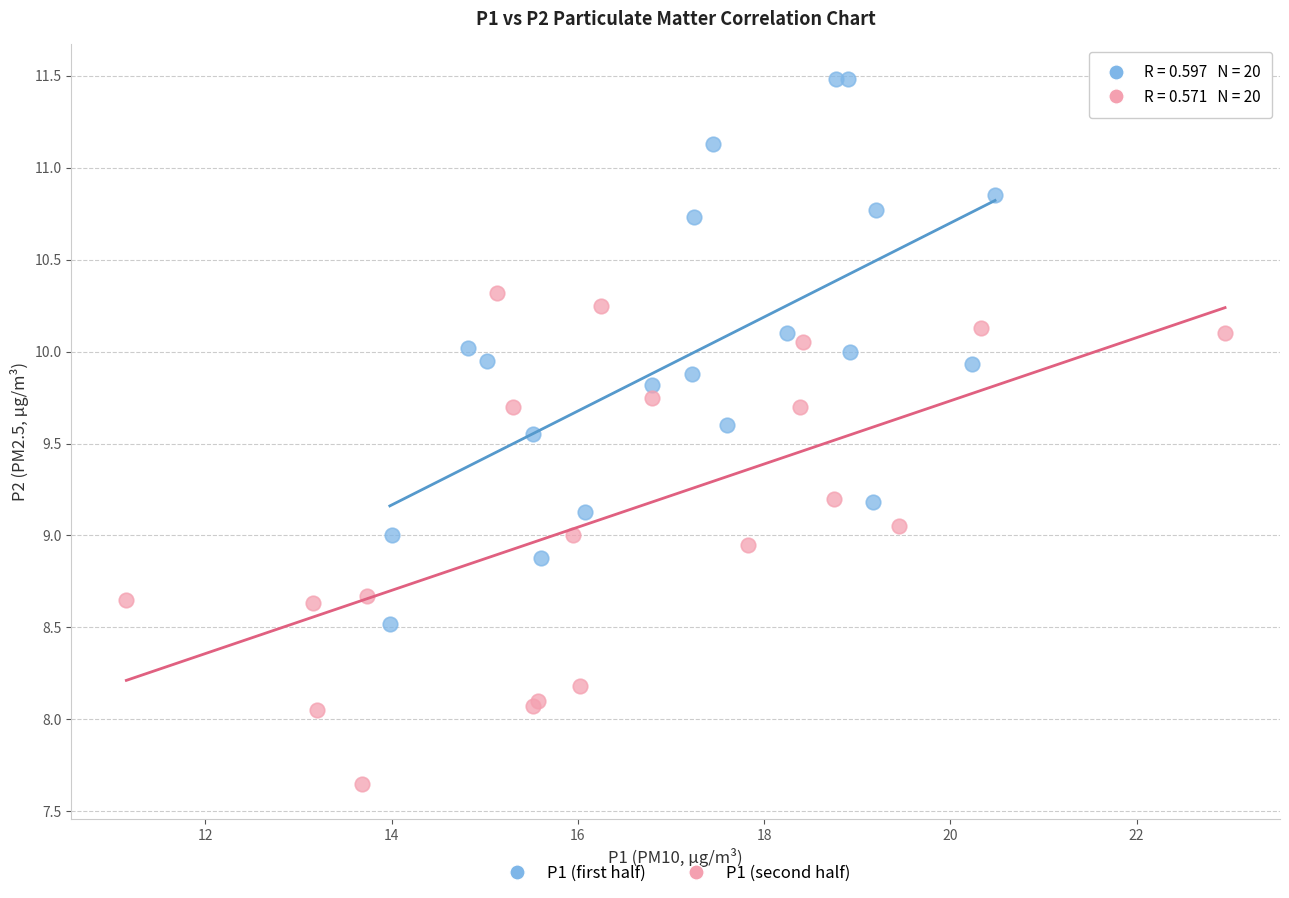

Which series contains the lowest Y value?

P1 (second half)